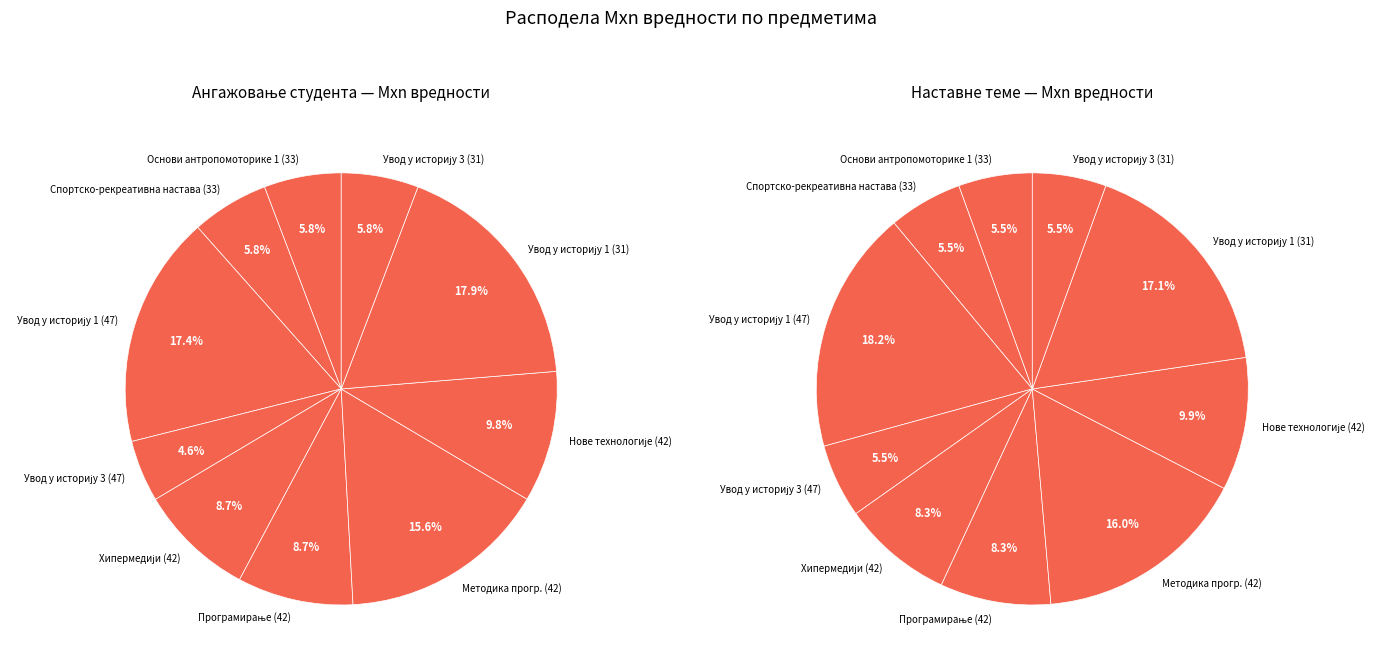

Does any single category account for the majority?

No